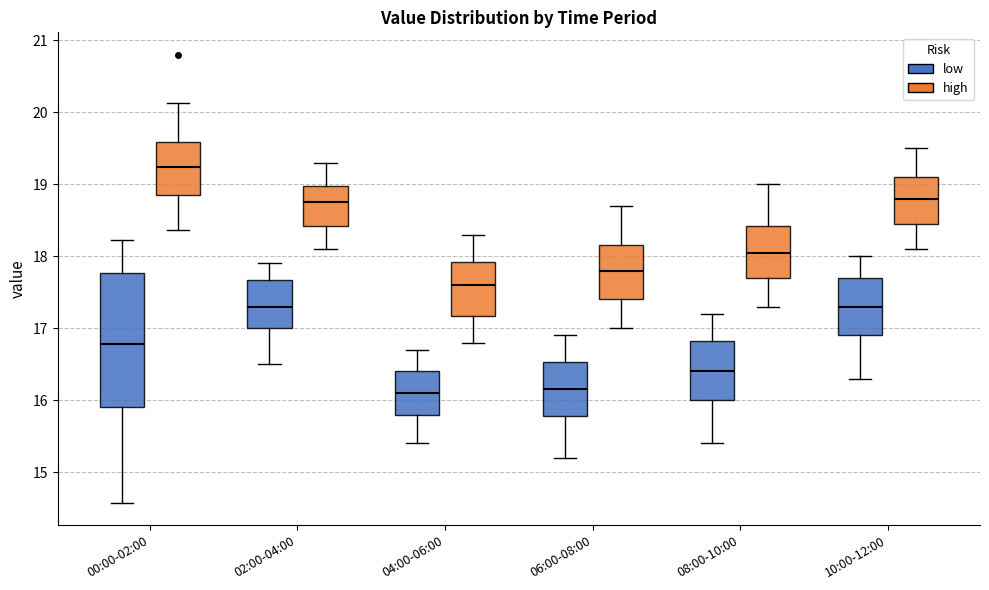

Reading left to right, transcribe this box plot: for each box, give where its median line is, the range the box spans, and where its two whiskers end, as read against the y-axis. The values are not printed on the chart, so give them approximately, as read against the axis.

00:00-02:00 (low): median 16.8, box 15.9 to 17.8, whiskers 14.6 to 18.2
00:00-02:00 (high): median 19.2, box 18.8 to 19.6, whiskers 18.4 to 20.1
02:00-04:00 (low): median 17.3, box 17.0 to 17.7, whiskers 16.5 to 17.9
02:00-04:00 (high): median 18.8, box 18.4 to 19.0, whiskers 18.1 to 19.3
04:00-06:00 (low): median 16.1, box 15.8 to 16.4, whiskers 15.4 to 16.7
04:00-06:00 (high): median 17.6, box 17.2 to 17.9, whiskers 16.8 to 18.3
06:00-08:00 (low): median 16.2, box 15.8 to 16.5, whiskers 15.2 to 16.9
06:00-08:00 (high): median 17.8, box 17.4 to 18.2, whiskers 17.0 to 18.7
08:00-10:00 (low): median 16.4, box 16.0 to 16.8, whiskers 15.4 to 17.2
08:00-10:00 (high): median 18.1, box 17.7 to 18.4, whiskers 17.3 to 19.0
10:00-12:00 (low): median 17.3, box 16.9 to 17.7, whiskers 16.3 to 18.0
10:00-12:00 (high): median 18.8, box 18.5 to 19.1, whiskers 18.1 to 19.5